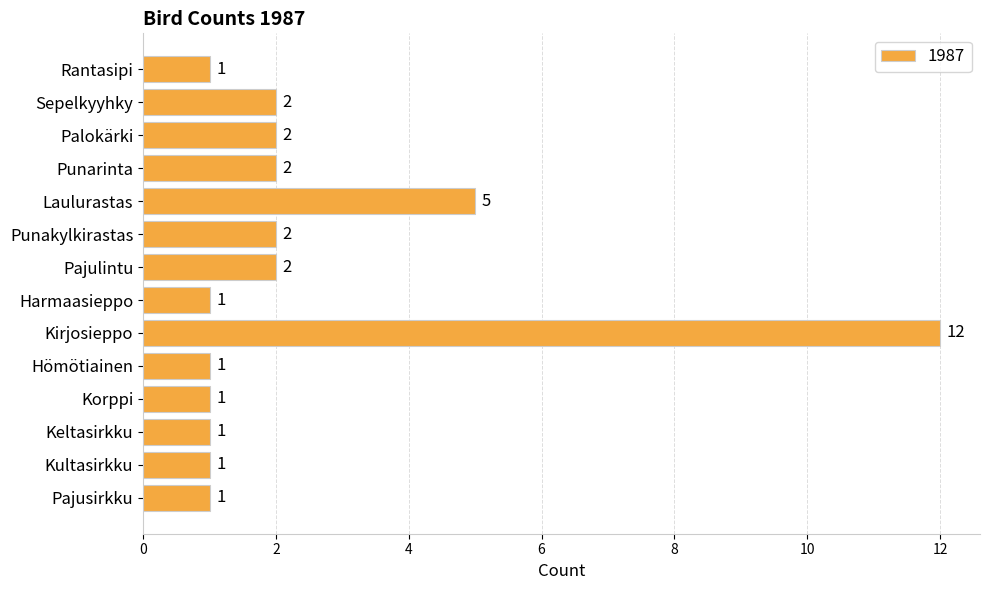

What is the ratio of the value at Kirjosieppo to the value at Harmaasieppo?

12.0